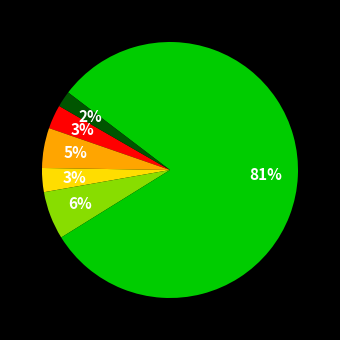

To the nearest percent, what is the average slice percentage?

17%